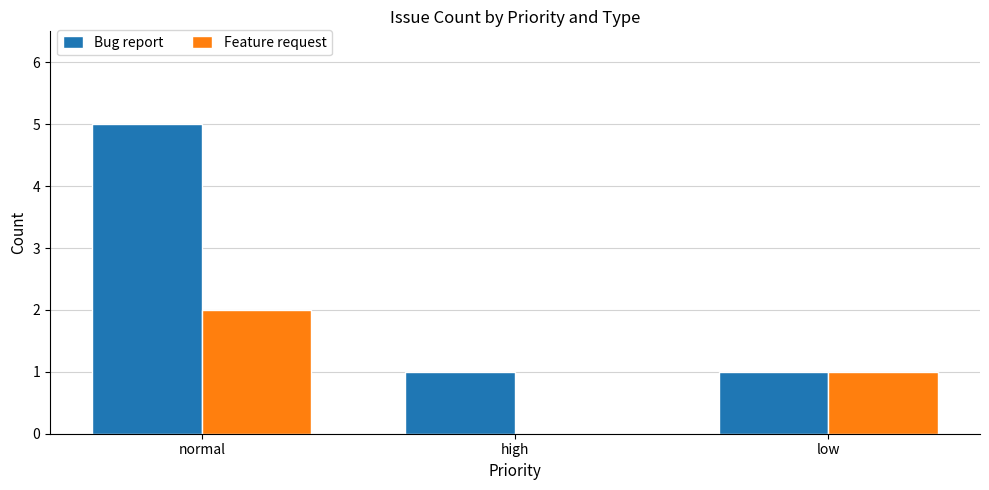

Is it true that Bug report equals 7 at normal?

False